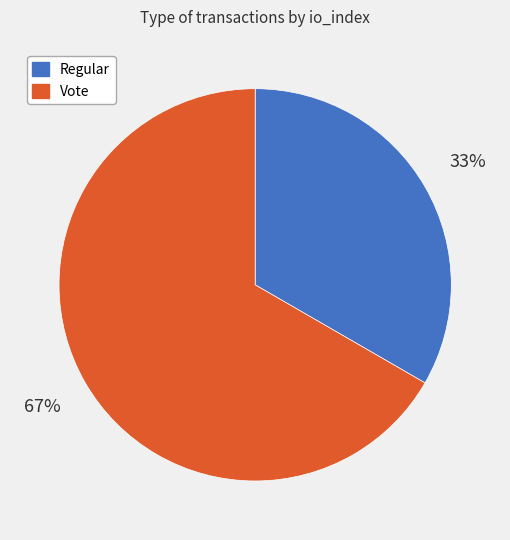

What percentage is the Vote slice, to the nearest percent?

67%